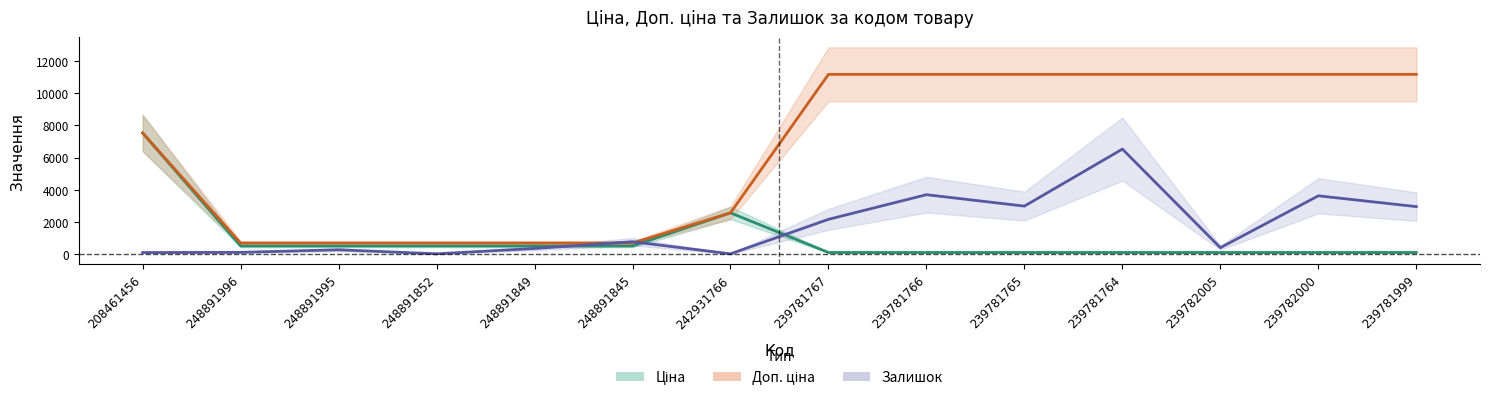

At how many categories does at least one series exceed 6232?

8